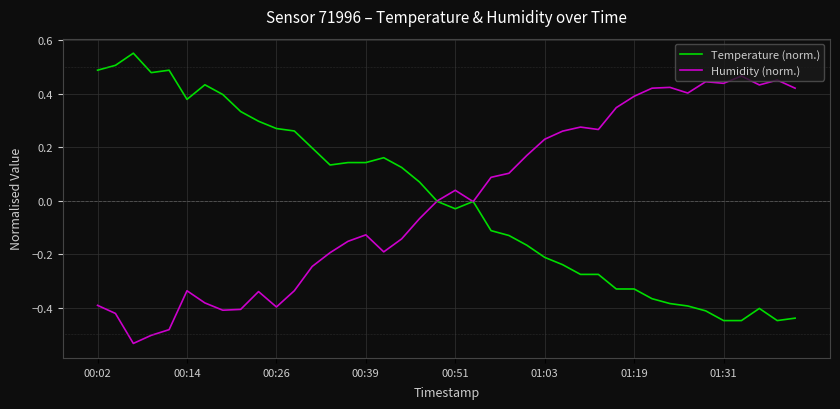

List the series in order of their peak value, highest first.

Temperature (norm.), Humidity (norm.)